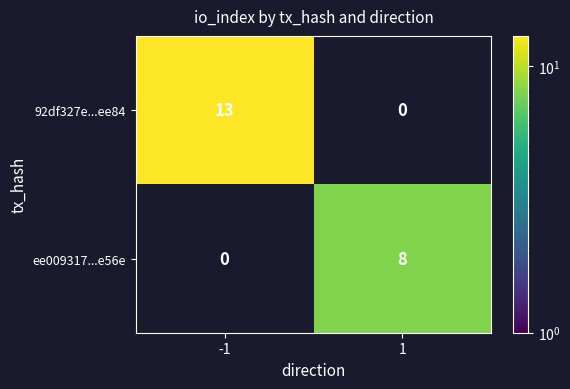

What is the difference between the ee009317...e56e values at 1 and -1?

8